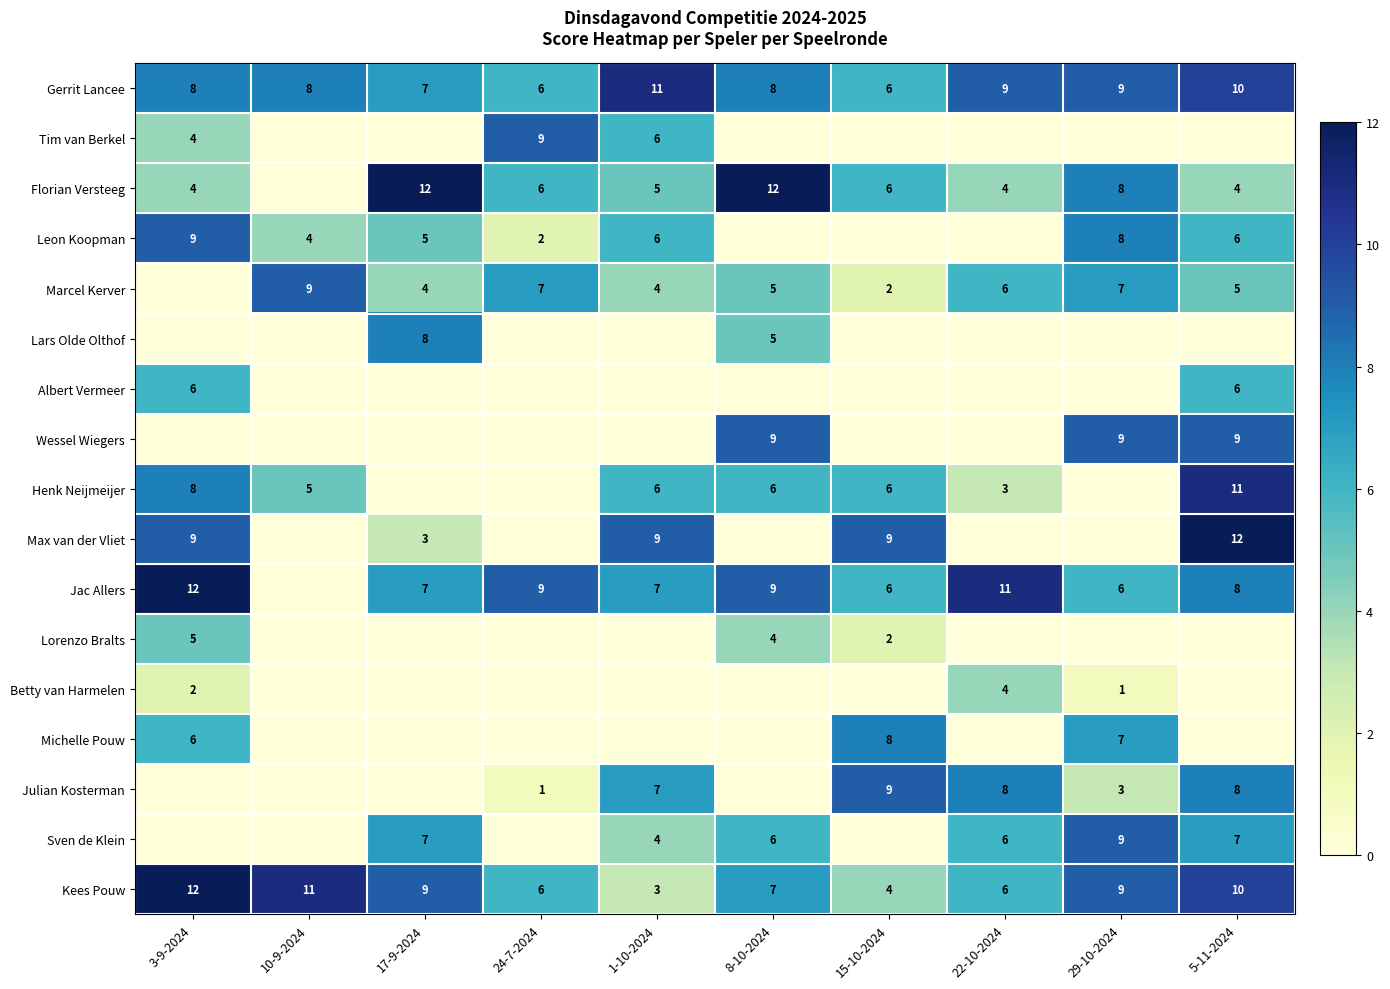

How many Gerrit Lancee values are between 7 and 9?

6